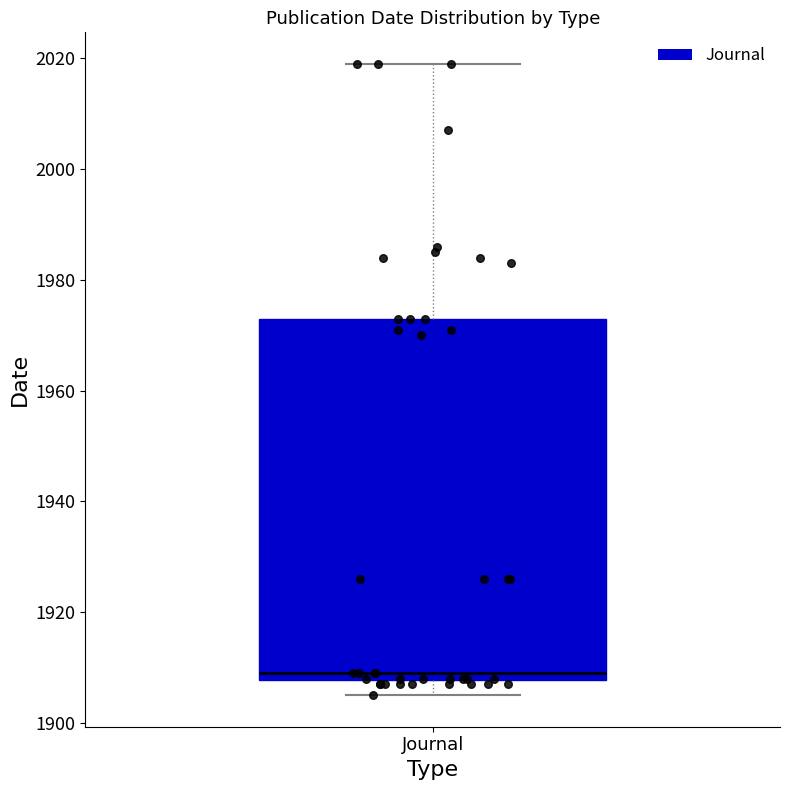

Read this box plot against the y-axis: the position of the median line, the range covered by the box, and the ends of both whiskers. The values are not printed on the chart, so give them approximately, as read against the axis.

median 1910, box 1908 to 1974, whiskers 1906 to 2020